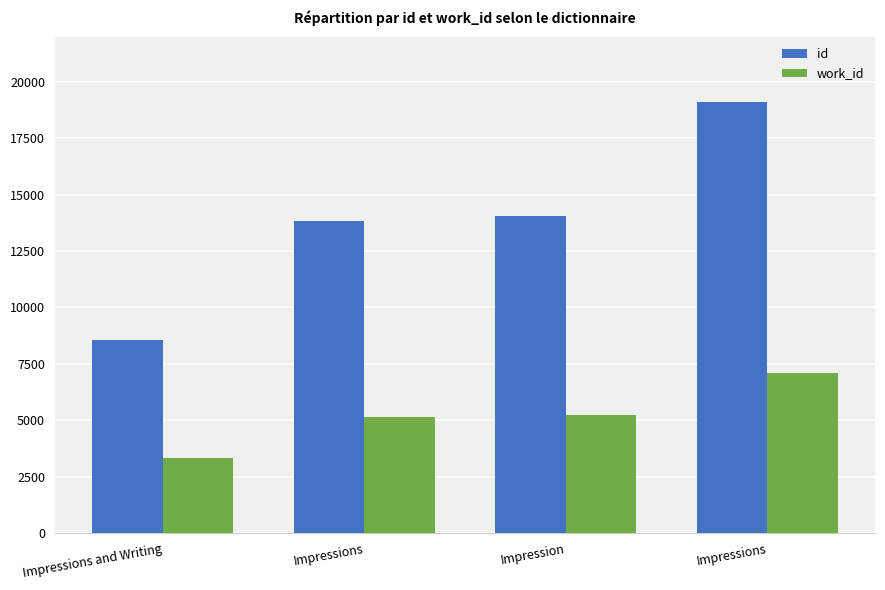

What are all the series names shown in the legend?

id, work_id